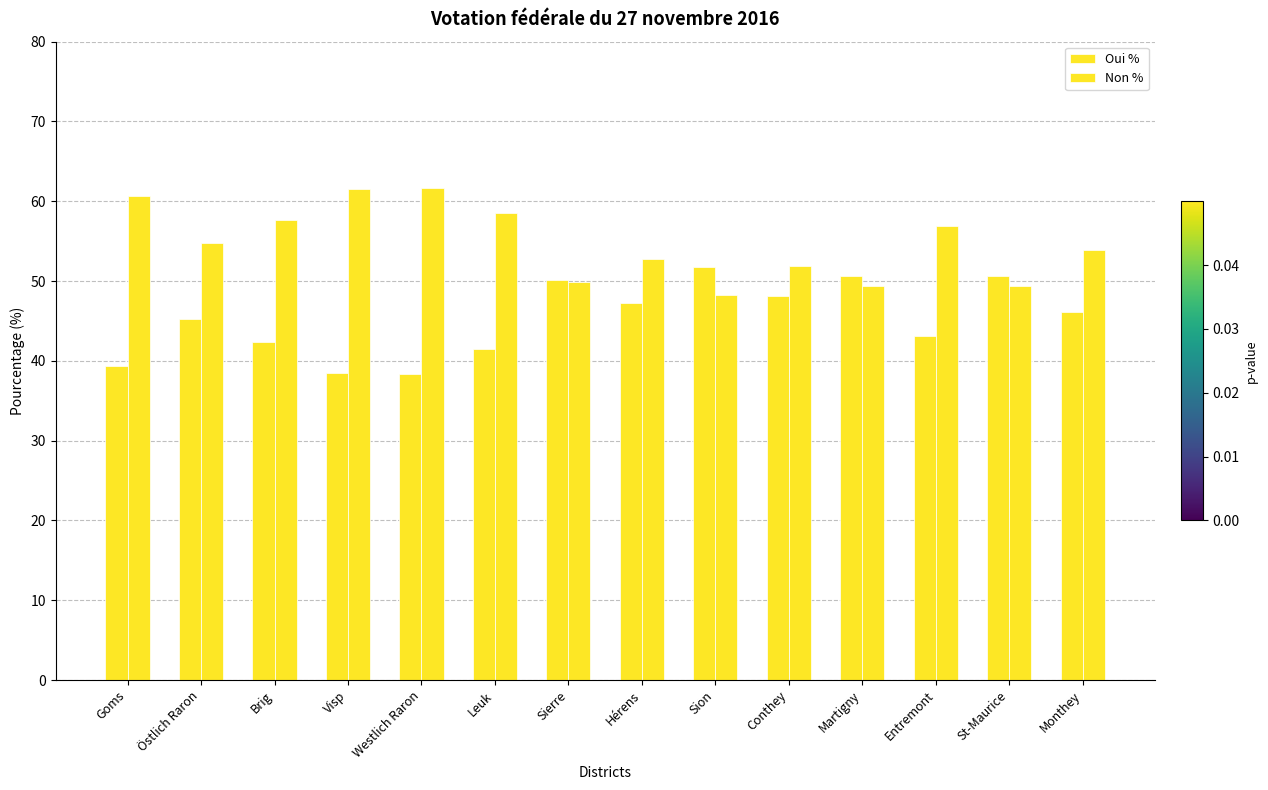

What is the label of the 8th bar from the right?

Sierre